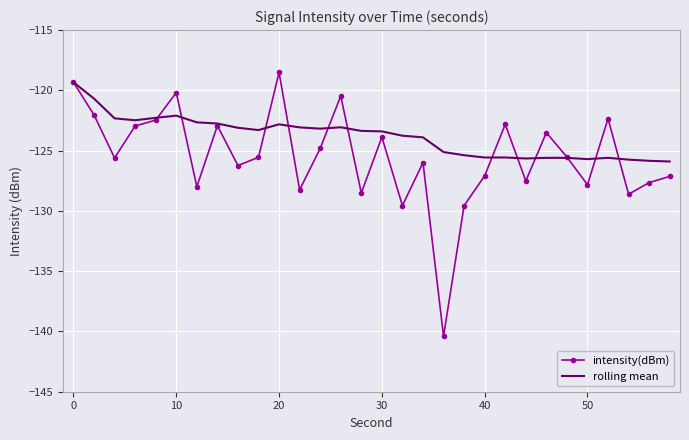

List the series in order of their overall mean, lowest first.

intensity(dBm), rolling mean